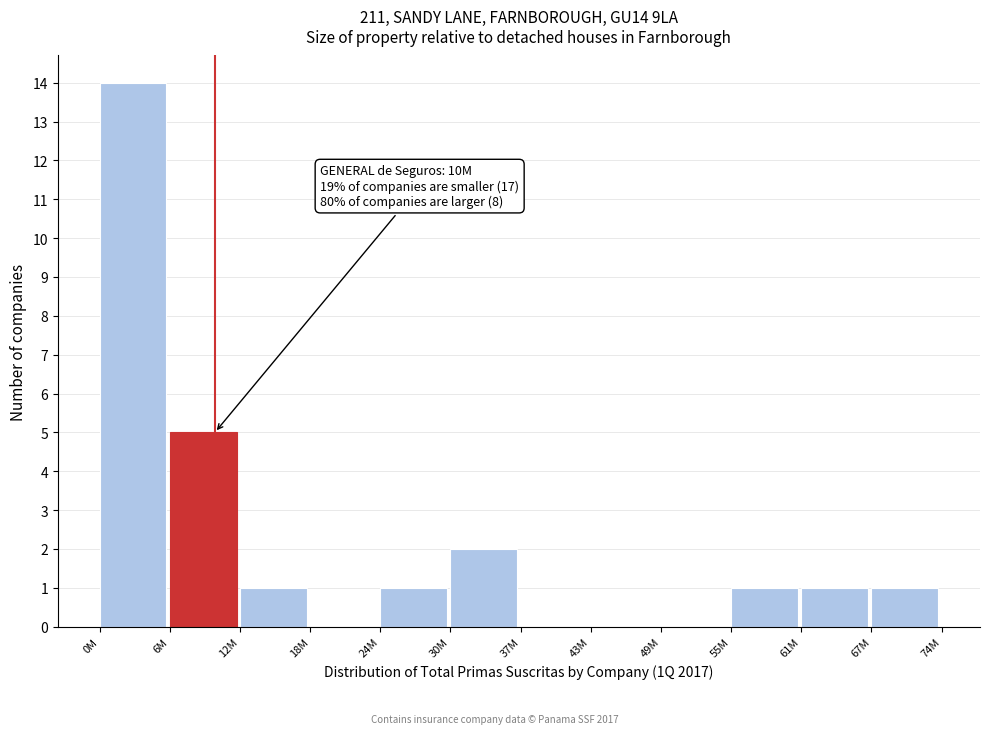

Reading right to left, what are all the values shown in this chart?

67M=1	61M=1	55M=1	49M=0	43M=0	37M=0	30M=2	24M=1	18M=0	12M=1	6M=5	0M=14